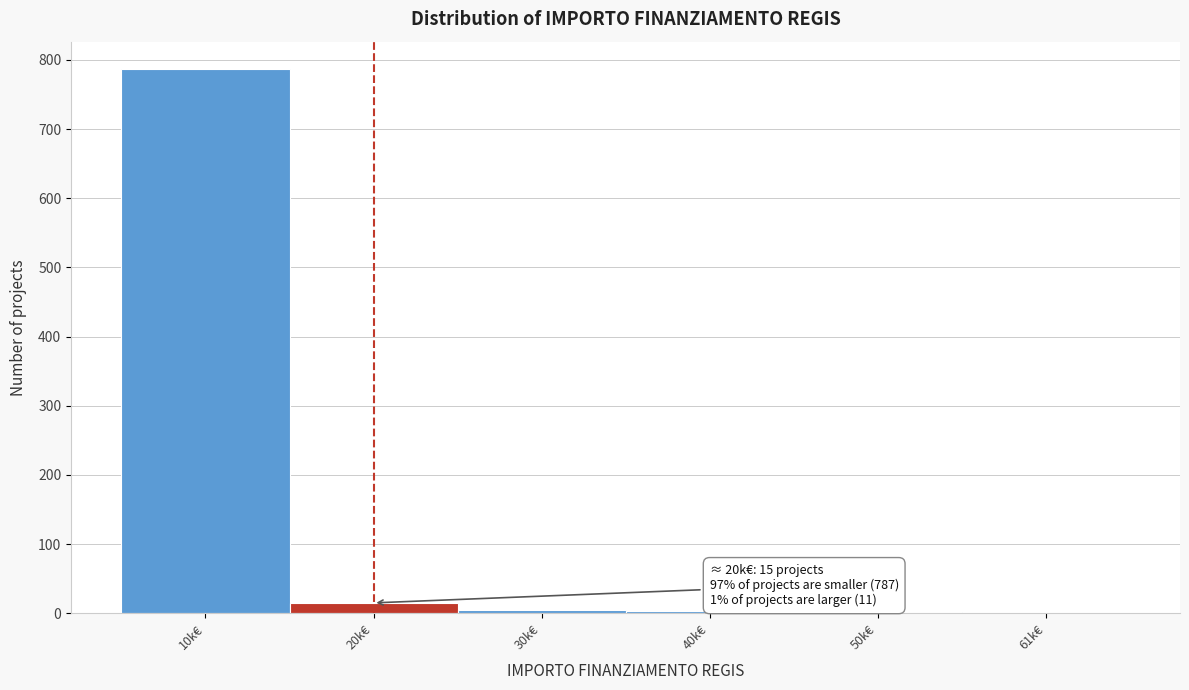

What is the greatest value displayed?

787